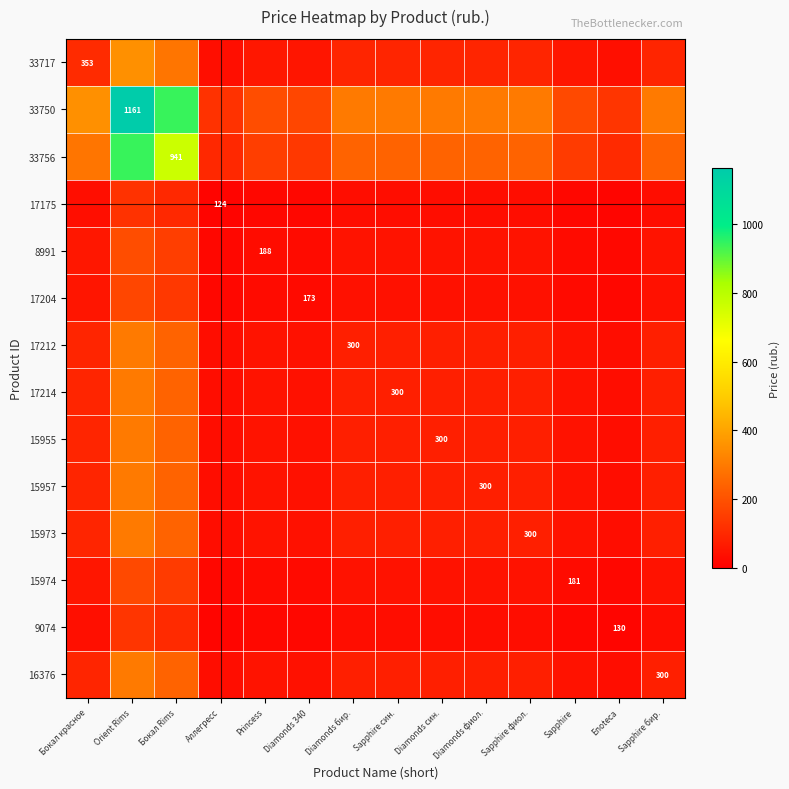

What is the maximum value shown in the chart?

1161.0